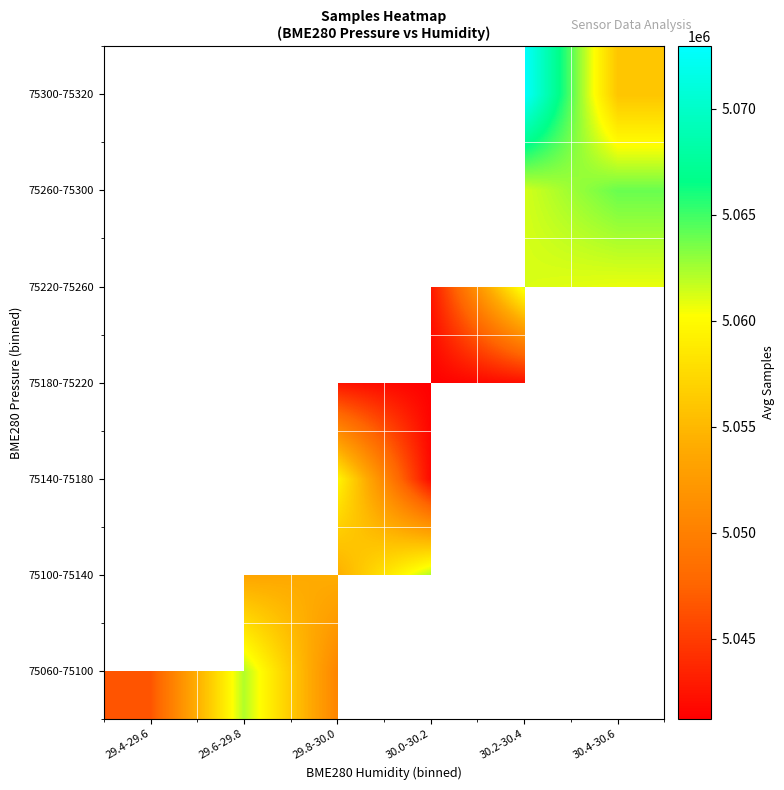

How many values in 75060-75100 are above zero?

3